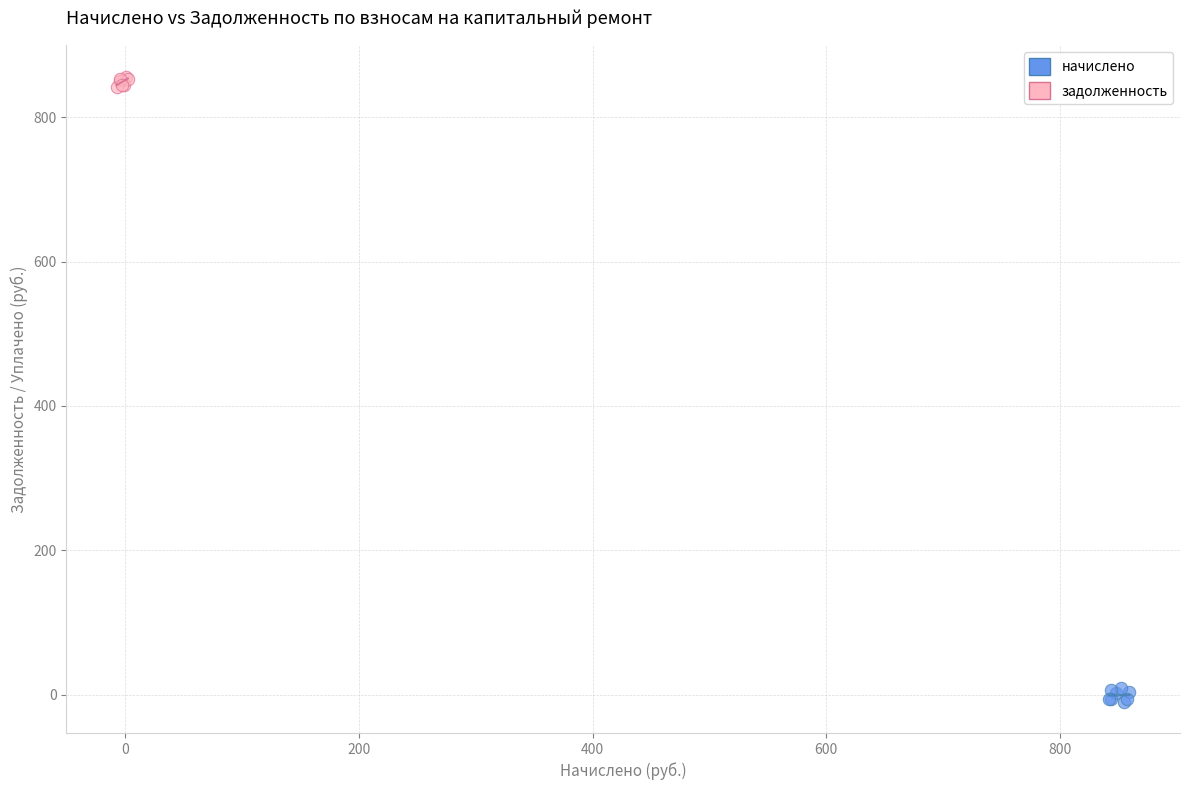

Which series has the widest spread of Y values?

начислено